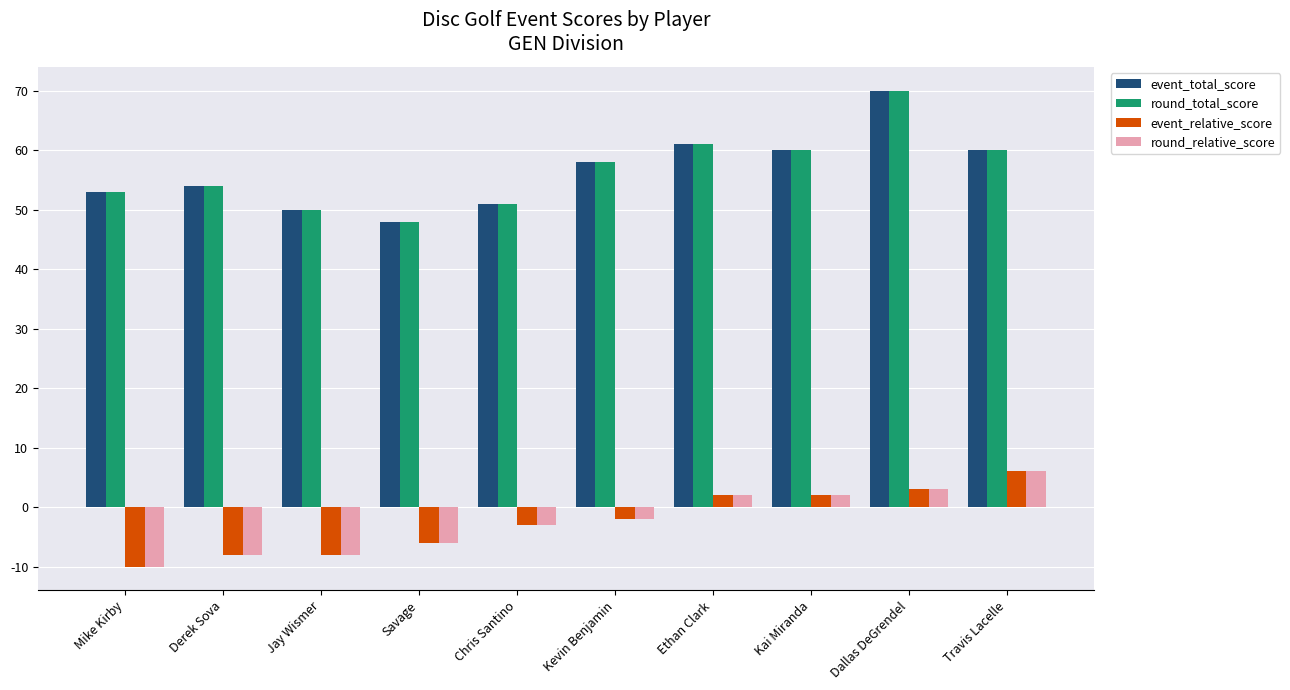

What is the total value across all series at Kevin Benjamin?

112